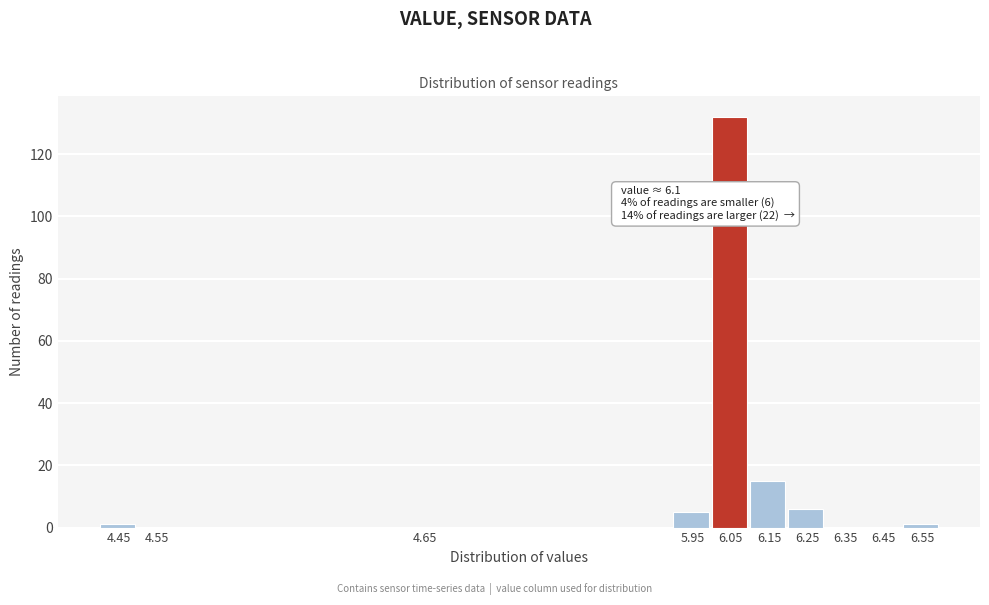

Reading left to right, what are all the values shown in this chart?

4.45=1	4.55=0	4.65=0	5.95=5	6.05=132	6.15=15	6.25=6	6.35=0	6.45=0	6.55=1